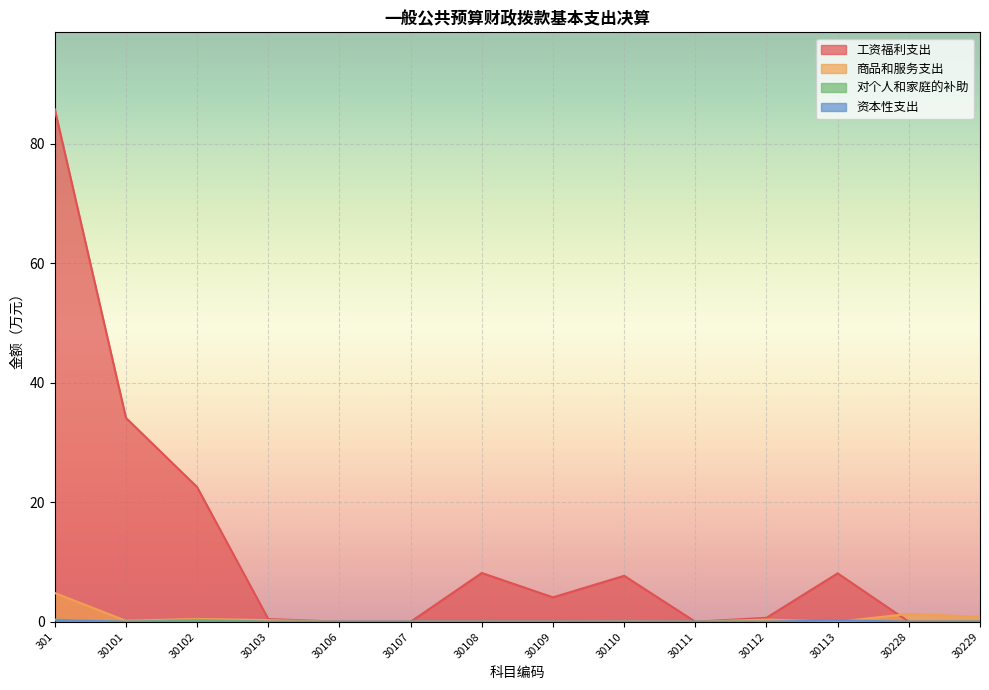

At how many categories does at least one series exceed 40?

1